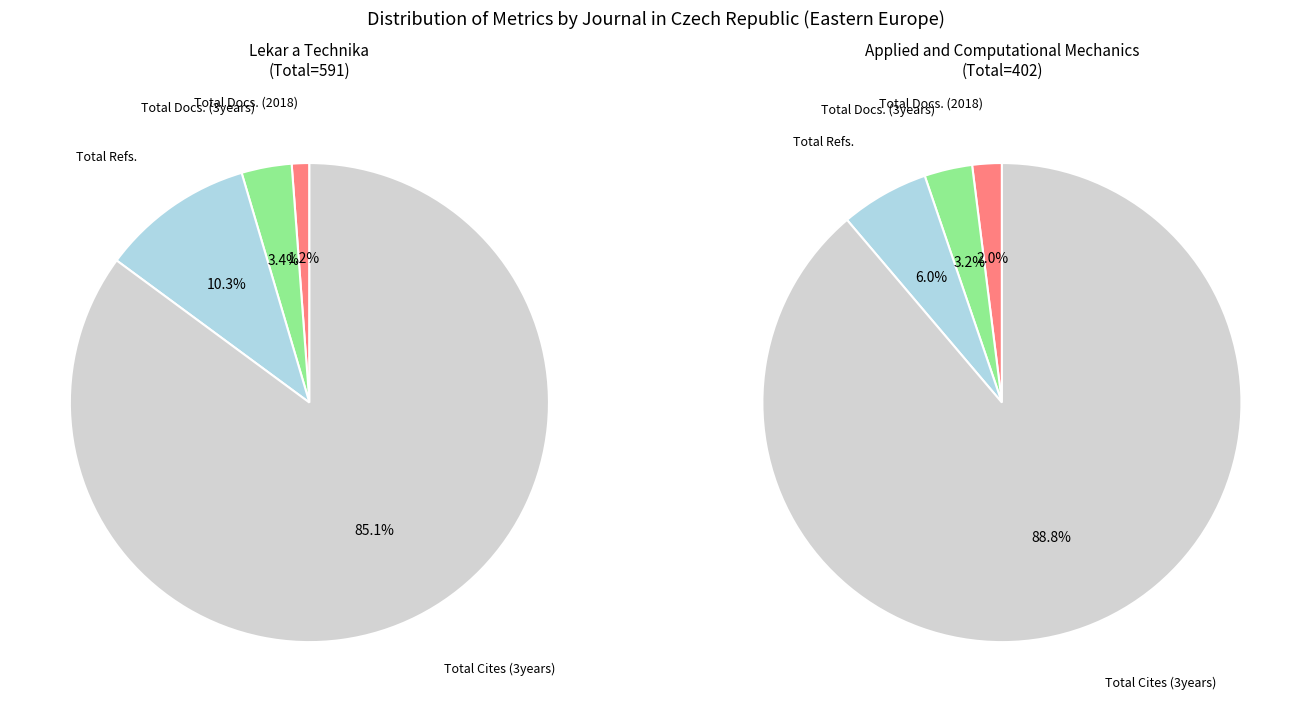

Count the number of slices in the pie.

4